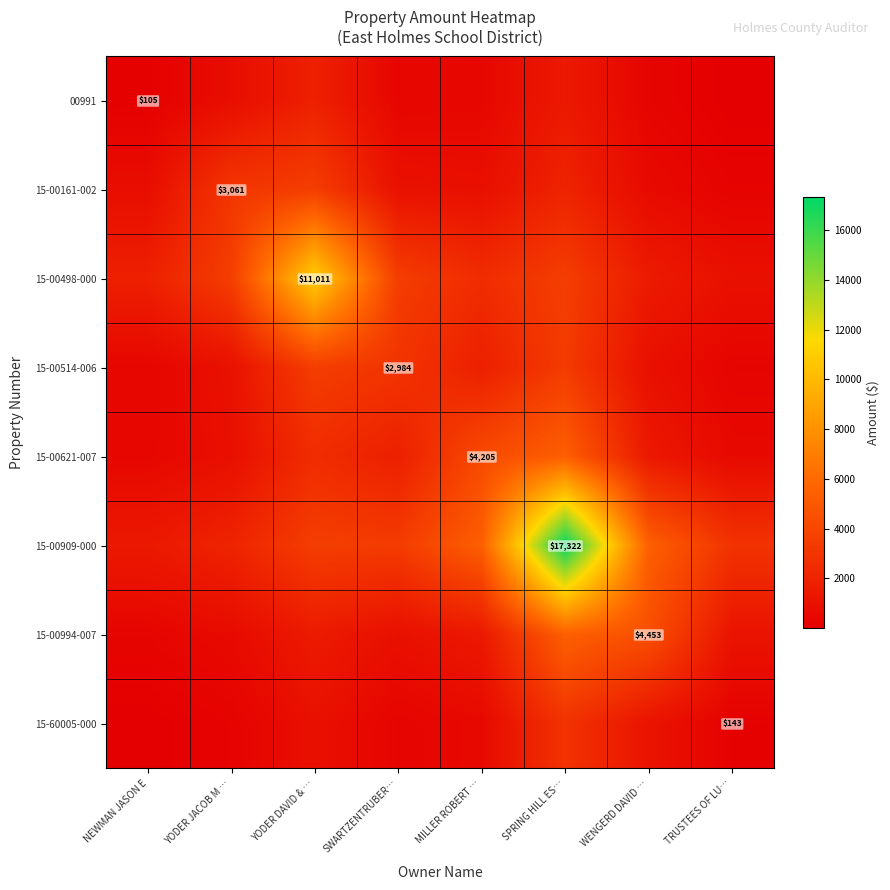

Where is 15-00994-007 nearest to the value 2884?

YODER DAVID & …